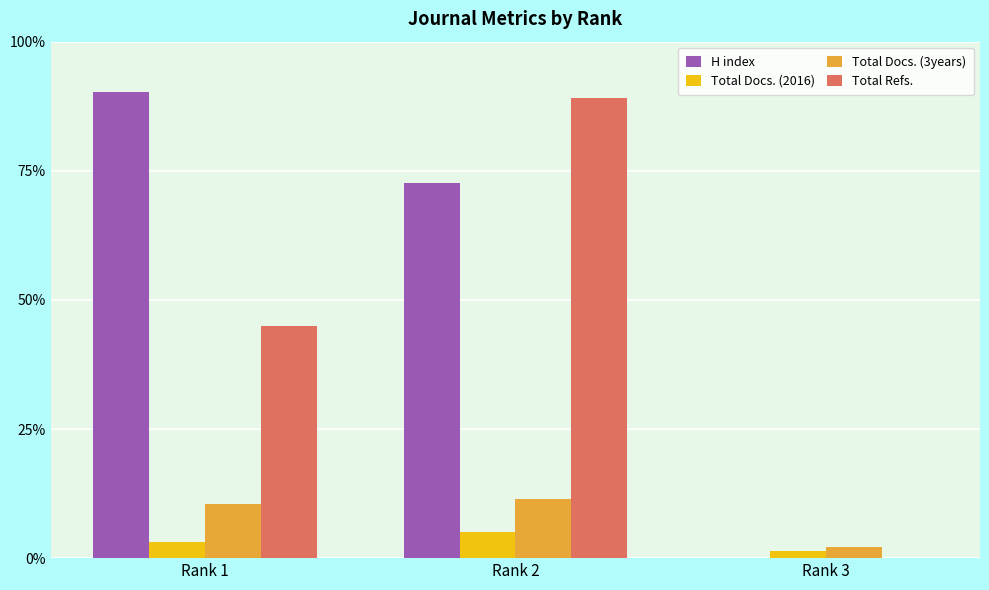

Does the chart contain stacked bars?

No